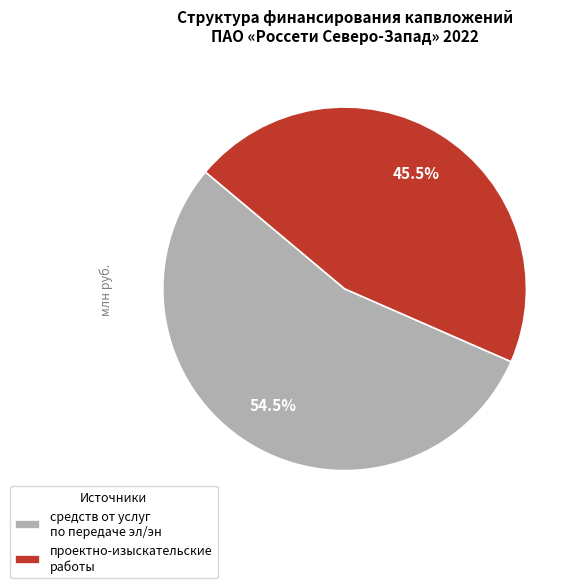

Rank the categories by value from highest to lowest.

средств от услуг по передаче эл/эн, проектно-изыскательские работы